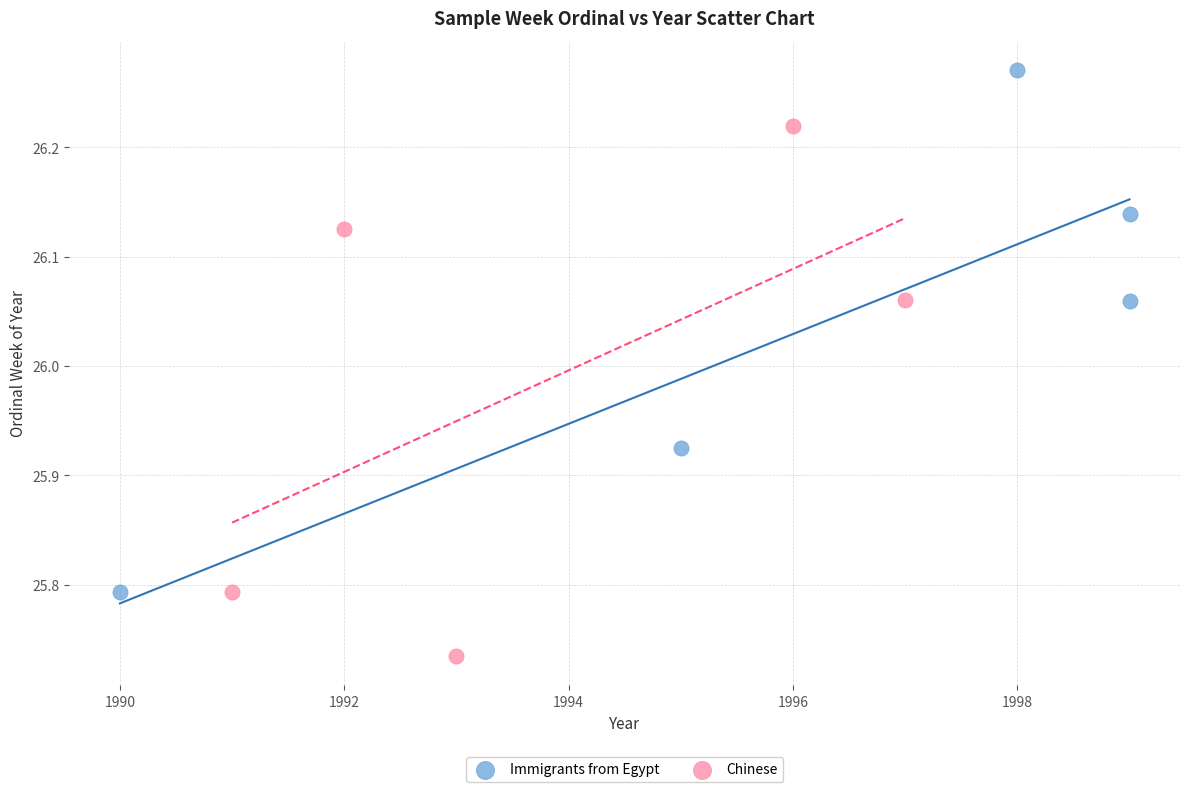

Which series contains the lowest Y value?

Chinese